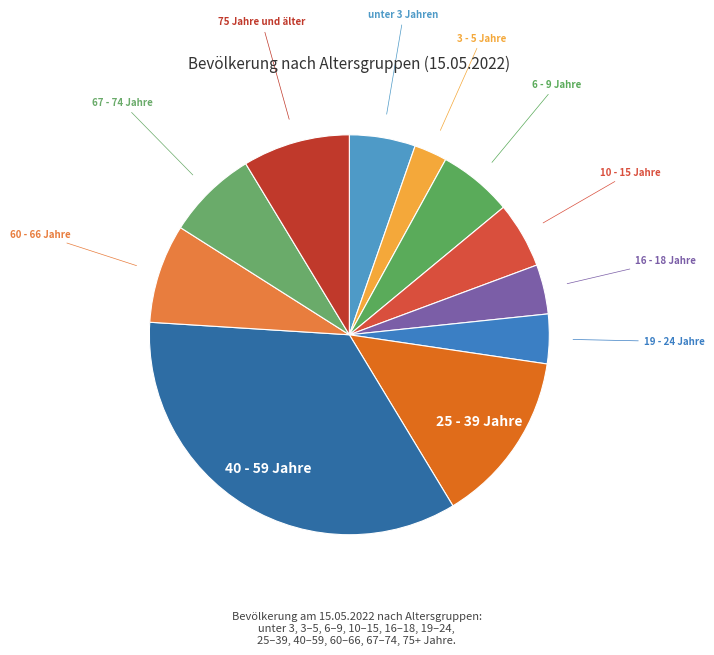

Count the number of slices in the pie.

11